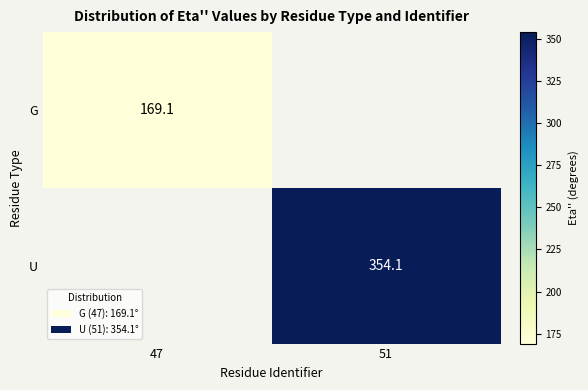

How many distinct data groups are displayed?

2